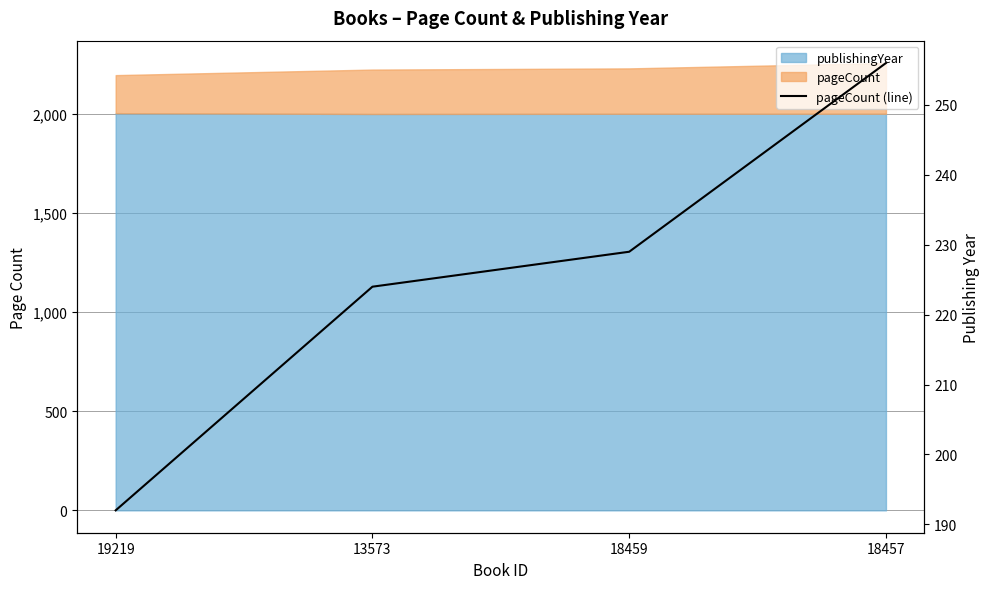

List the labels in order of value, largest first.

18457, 18459, 13573, 19219